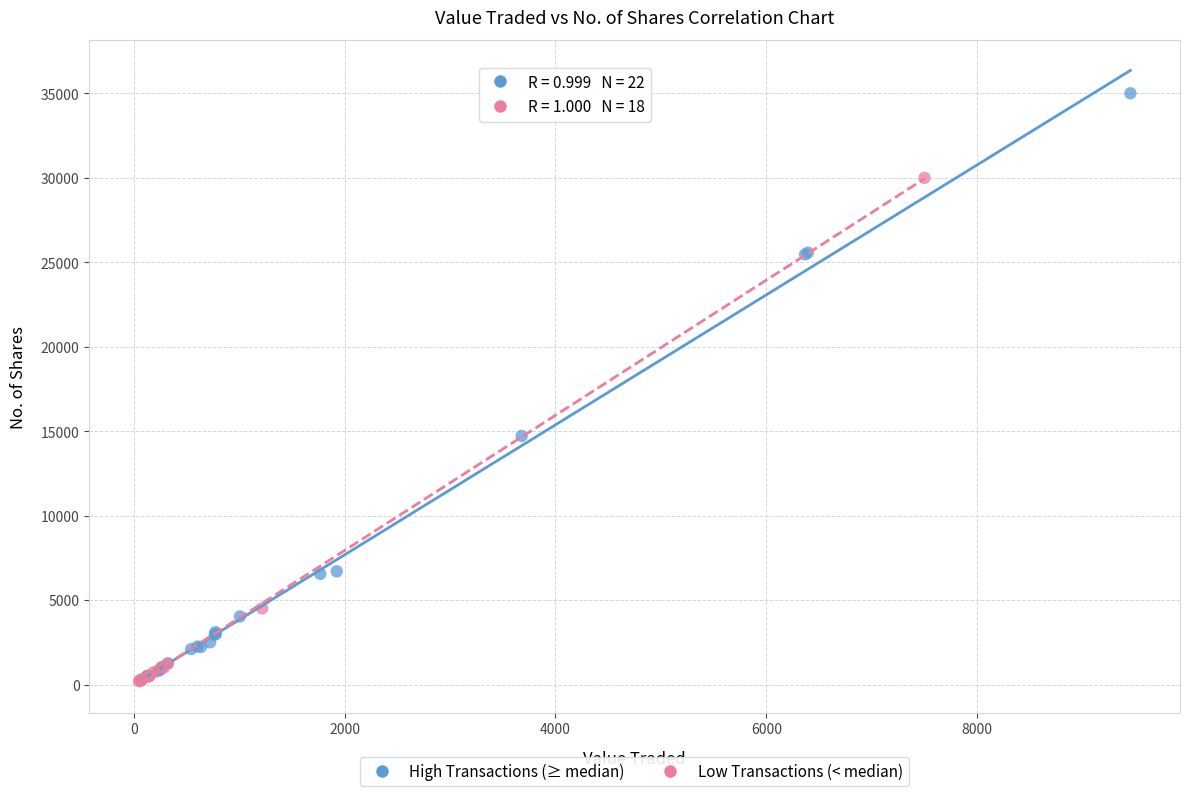

Which series has the widest spread of Y values?

High Transactions (≥ median)